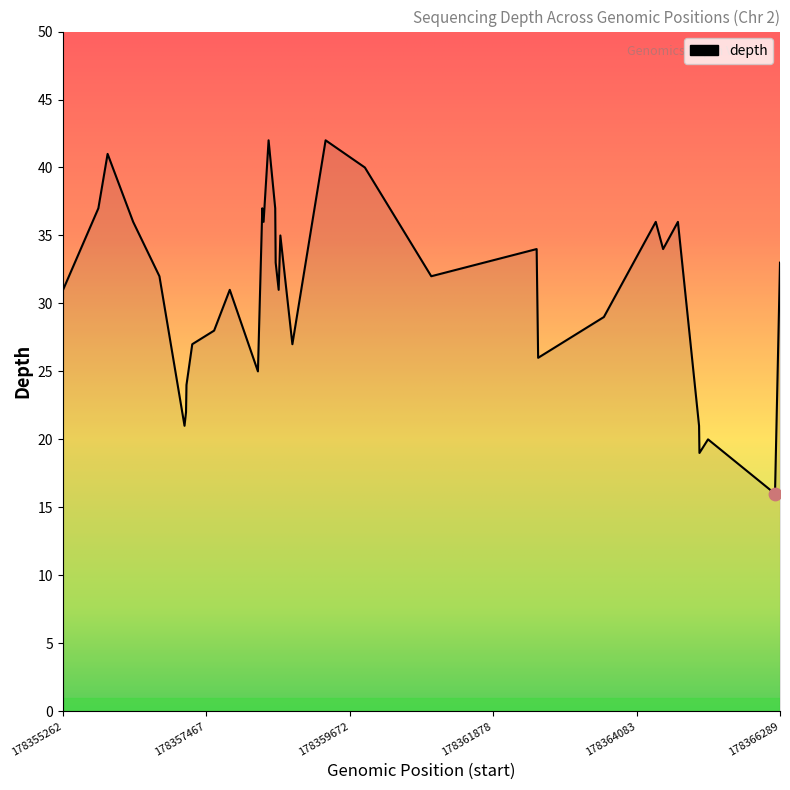

What is the difference between the maximum and minimum values?

26